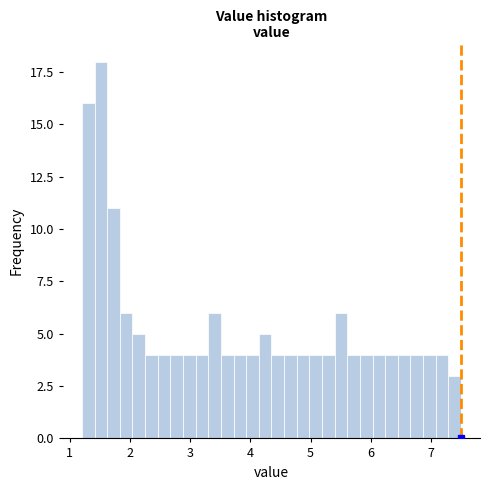

Read against the x-axis, roughly where is the centre of the tallest bar?

1.5